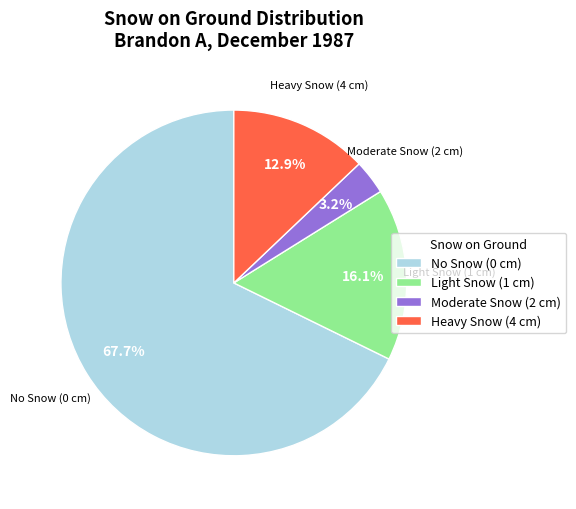

Rank the categories by value from lowest to highest.

Moderate Snow (2 cm), Heavy Snow (4 cm), Light Snow (1 cm), No Snow (0 cm)